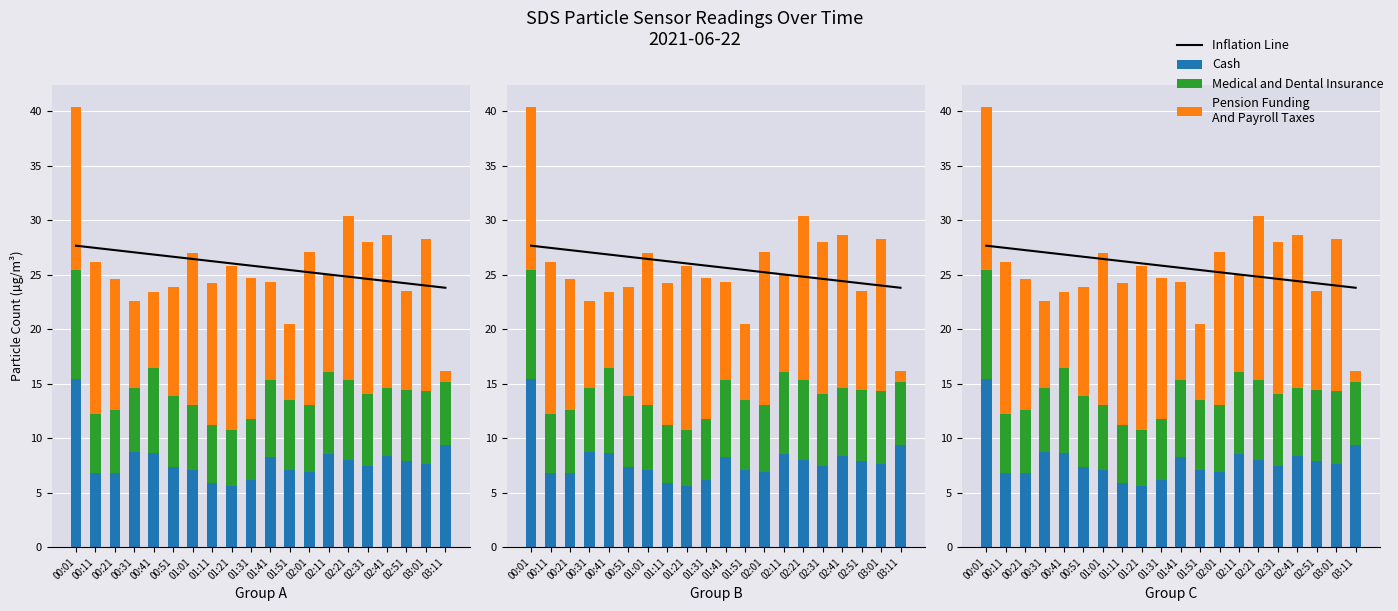

What is the label of the 12th bar from the right?

01:21